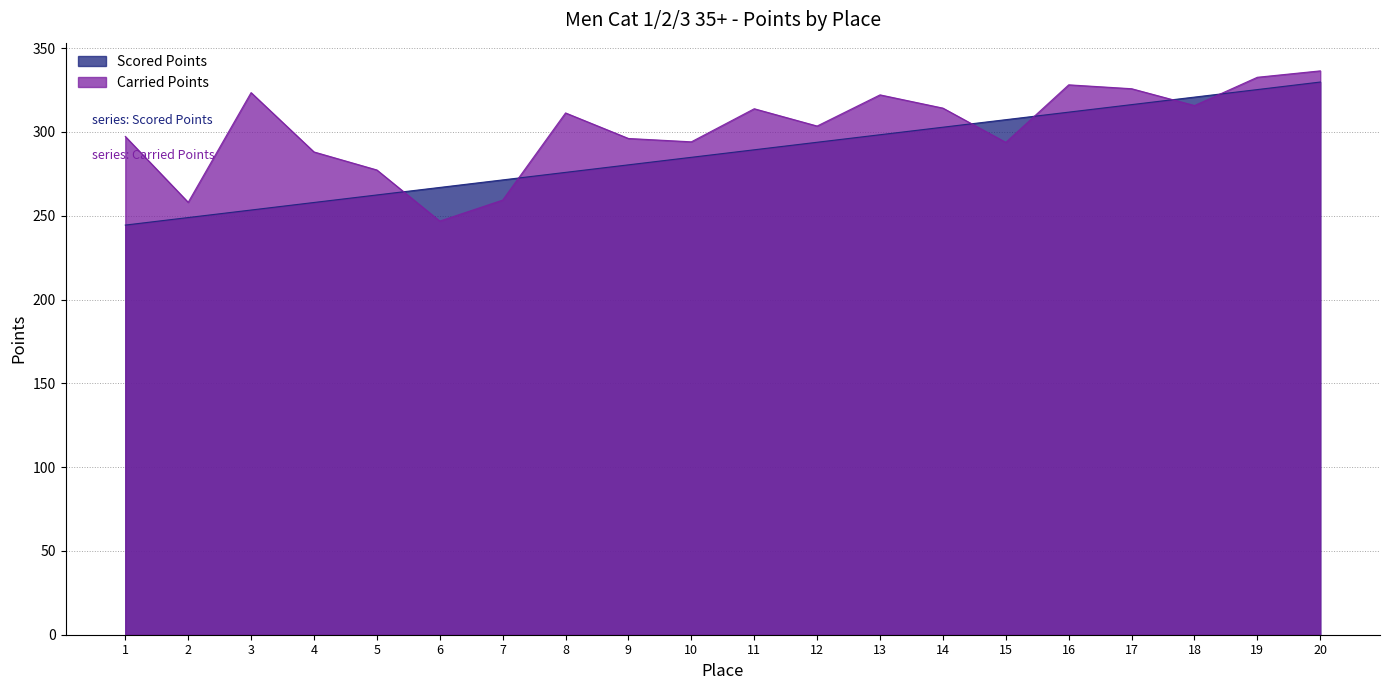

Reading left to right, extract all data points from this chart.

Scored Points: 1=244.4	2=248.9	3=253.4	4=257.9	5=262.4	6=266.9	7=271.4	8=275.9	9=280.4	10=284.9	11=289.3	12=293.8	13=298.3	14=302.8	15=307.3	16=311.8	17=316.3	18=320.8	19=325.3	20=329.8
Carried Points: 1=297.3	2=258.0	3=323.4	4=288.1	5=277.3	6=246.8	7=259.3	8=311.3	9=296.1	10=294.1	11=313.8	12=303.5	13=322.1	14=314.2	15=293.8	16=328.1	17=325.8	18=315.7	19=332.6	20=336.4